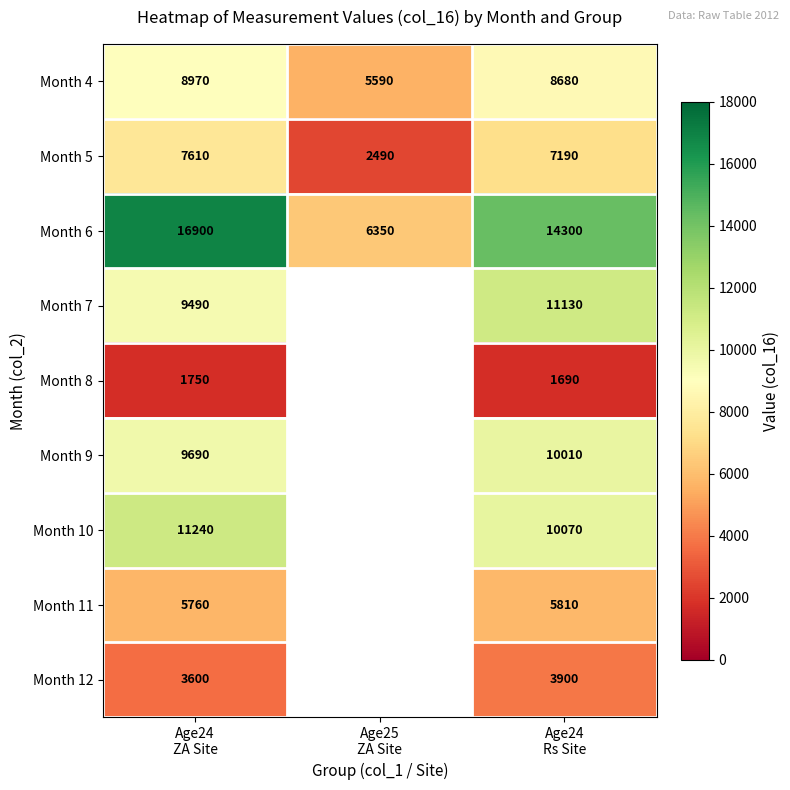

How many data points does each series have?

3